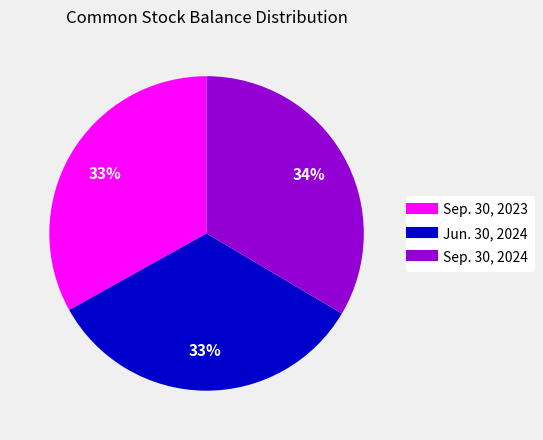

Is there any slice that represents more than half of the pie?

No